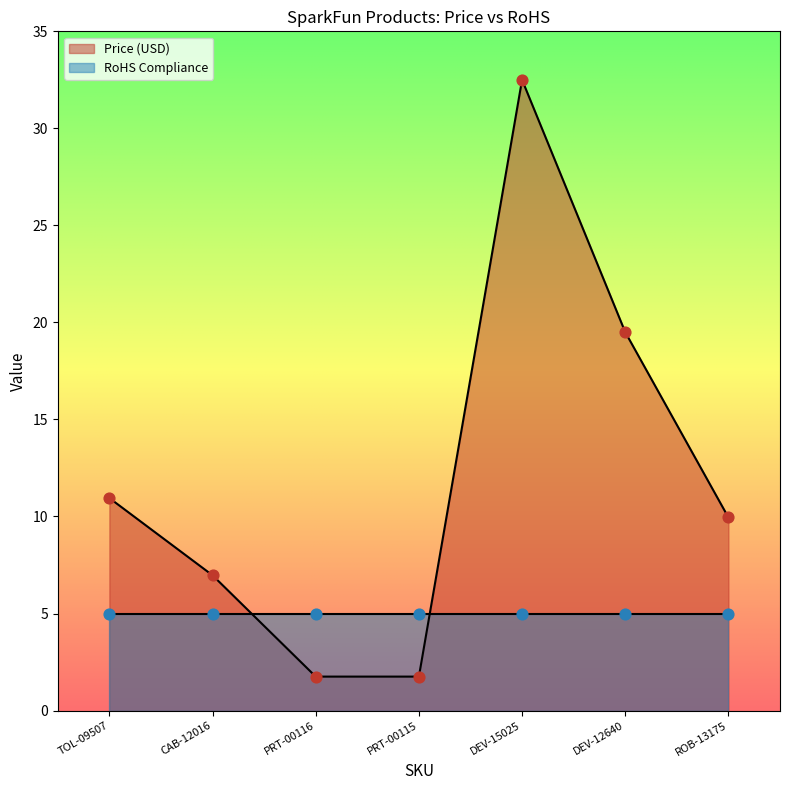

What is the change in value from PRT-00116 to DEV-15025?

+30.8